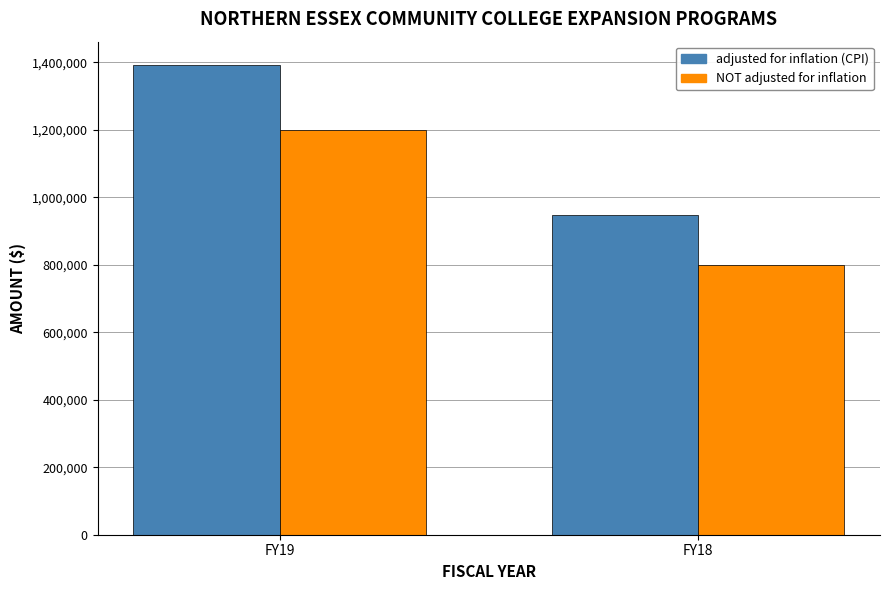

Is the value of NOT adjusted for inflation at FY19 greater than the value of adjusted for inflation (CPI) at FY19?

No